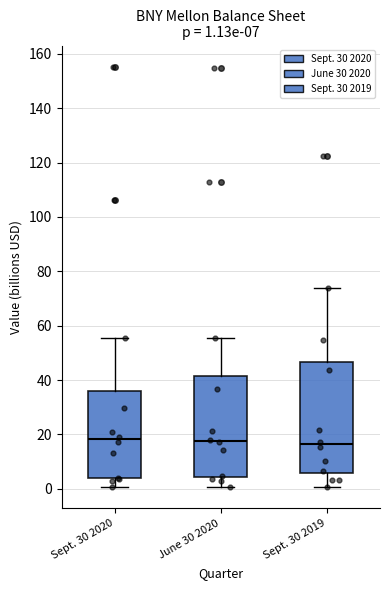

Comparing the boxes themselves (not the whiskers), which one is the tallest?

Sept. 30 2019